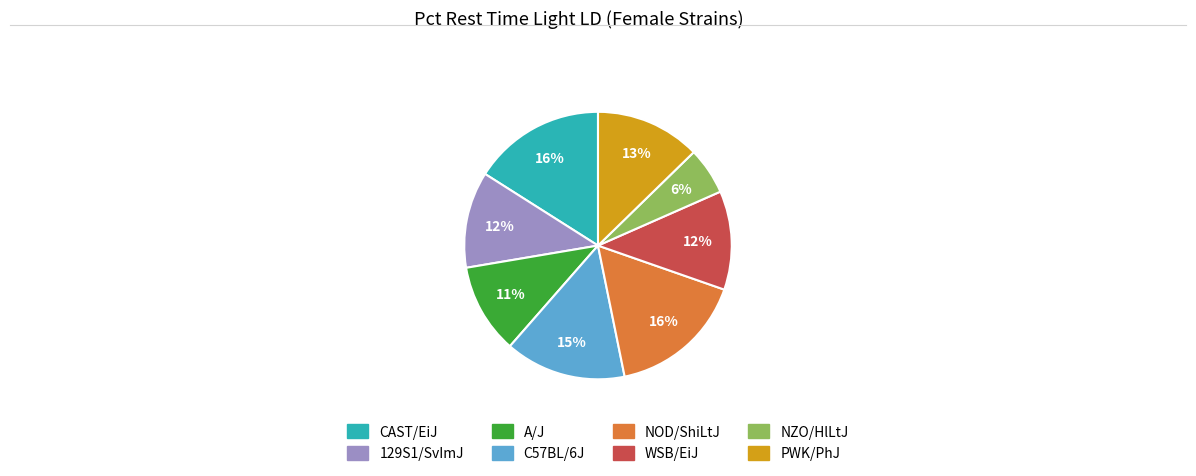

Count the number of slices in the pie.

8